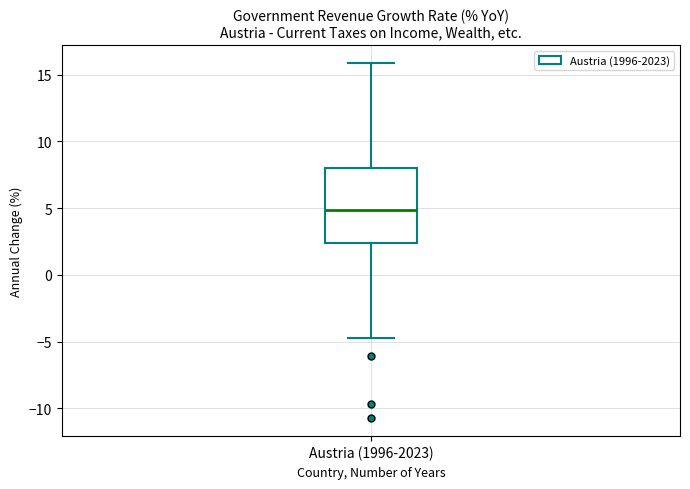

Where does the median line of the box for Austria (1996-2023) sit on the y-axis? The values are not printed on the chart, so give them approximately, as read against the axis.

5.0